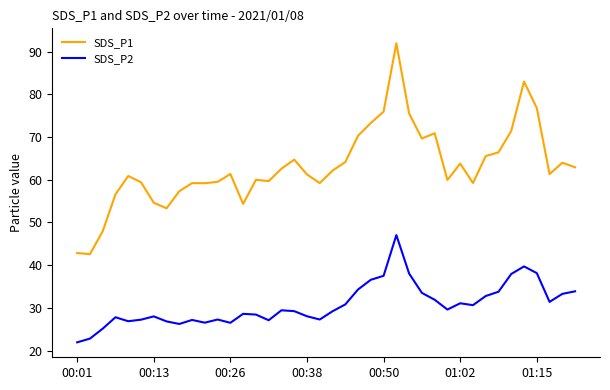

Which series has the largest total across all categories?

SDS_P1